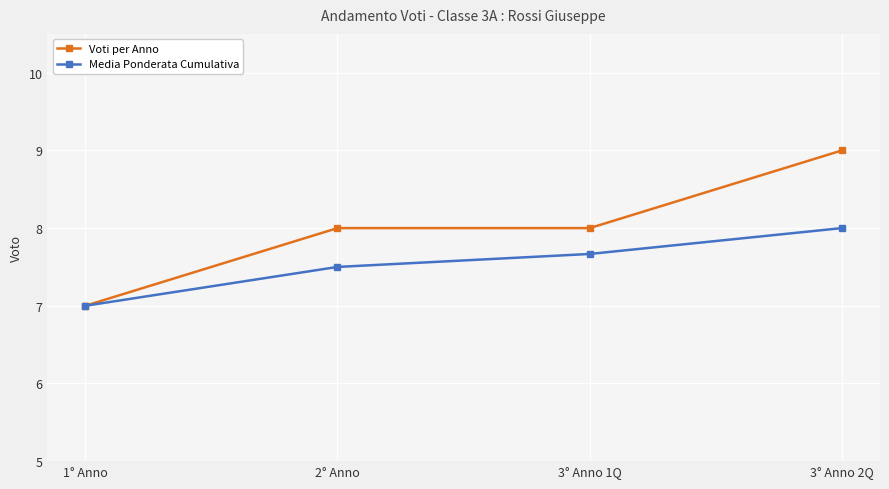

How many data points does each series have?

4